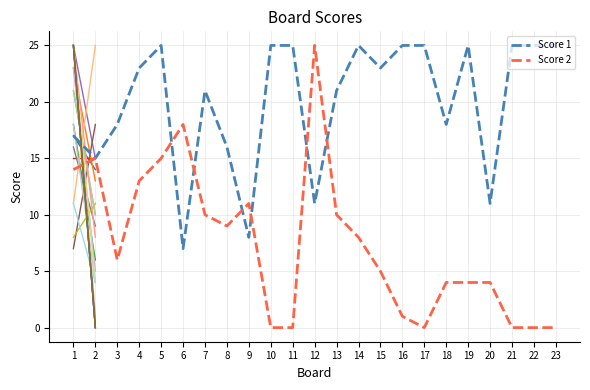

At how many categories does at least one series exceed 23?

11